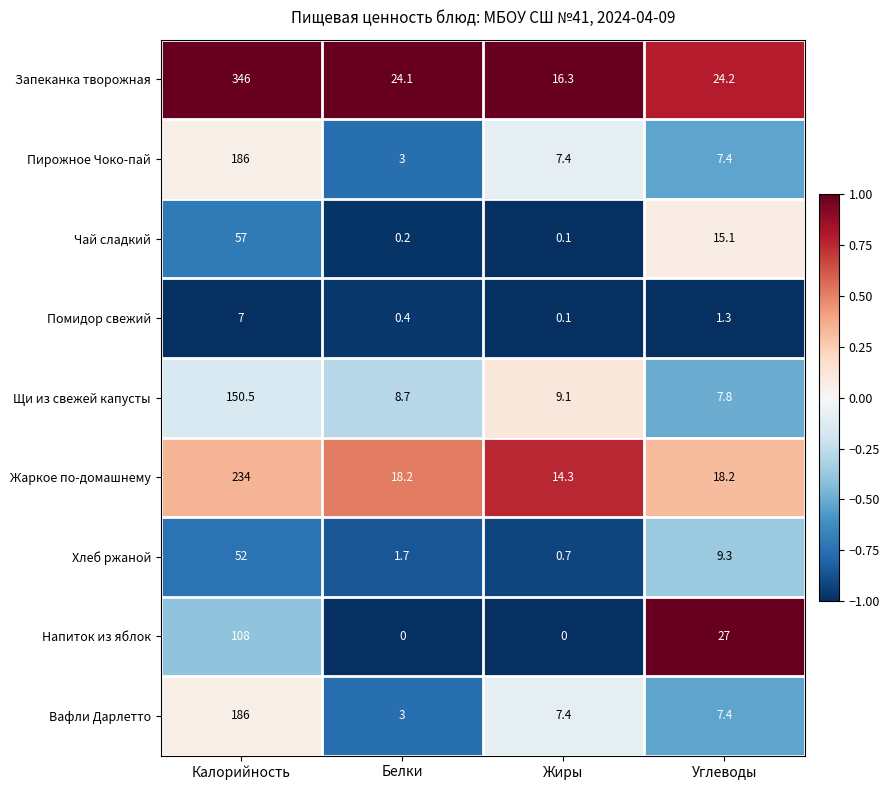

What is the maximum value for Запеканка творожная?

346.0